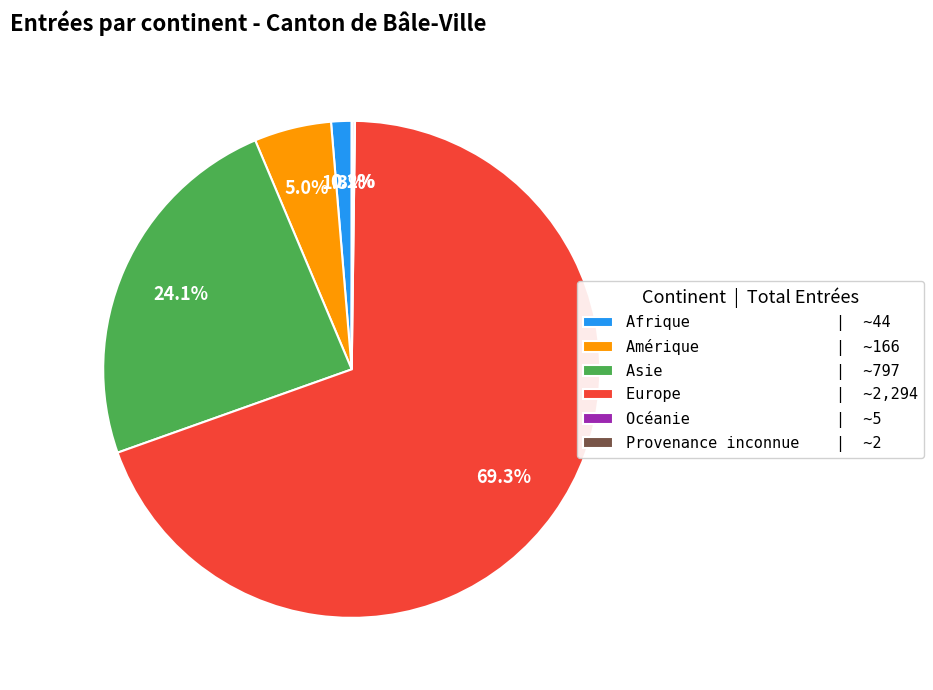

What portion of the pie excludes Asie | ~797?

75.9%